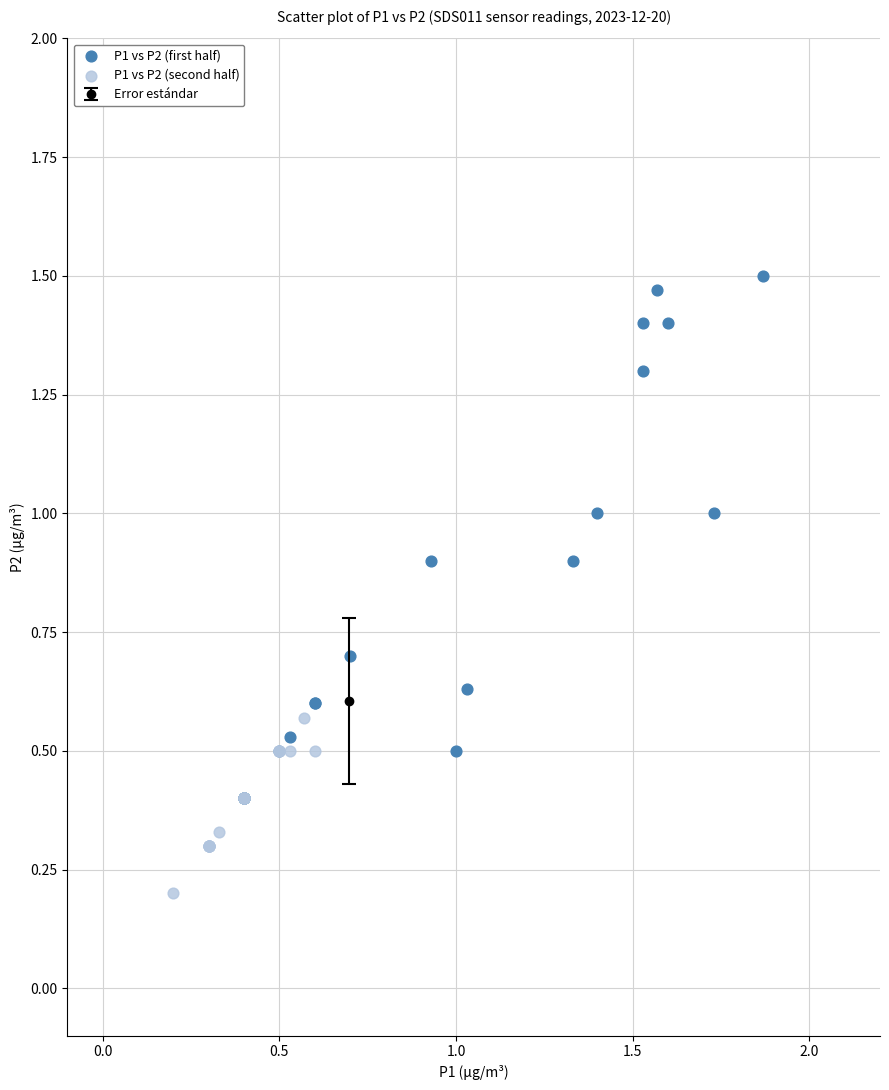

Which series reaches the maximum Y coordinate?

P1 vs P2 (first half)